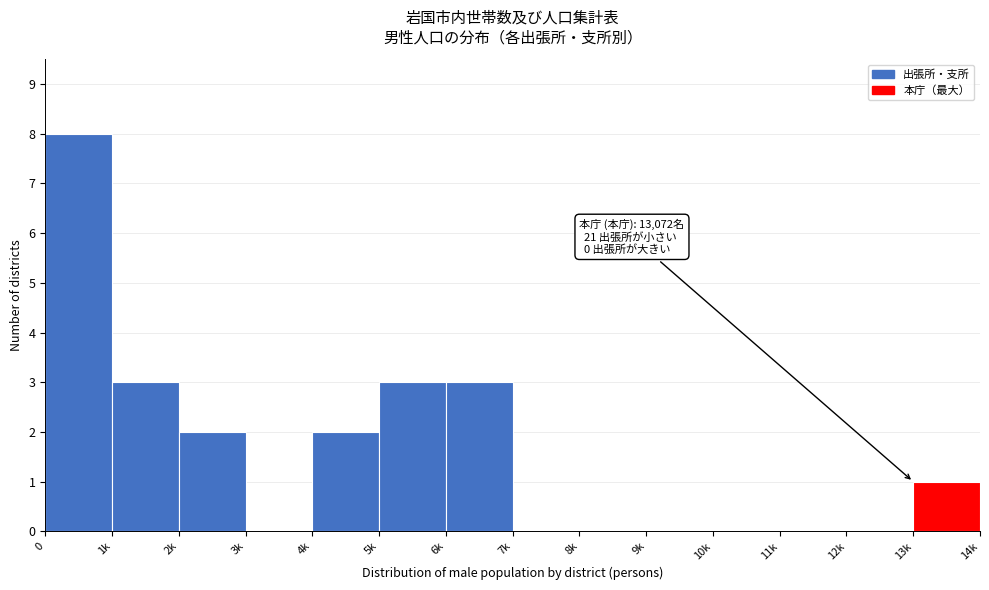

Reading left to right, what are all the values shown in this chart?

0=8	1k=3	2k=2	3k=0	4k=2	5k=3	6k=3	7k=0	8k=0	9k=0	10k=0	11k=0	12k=0	13k=1